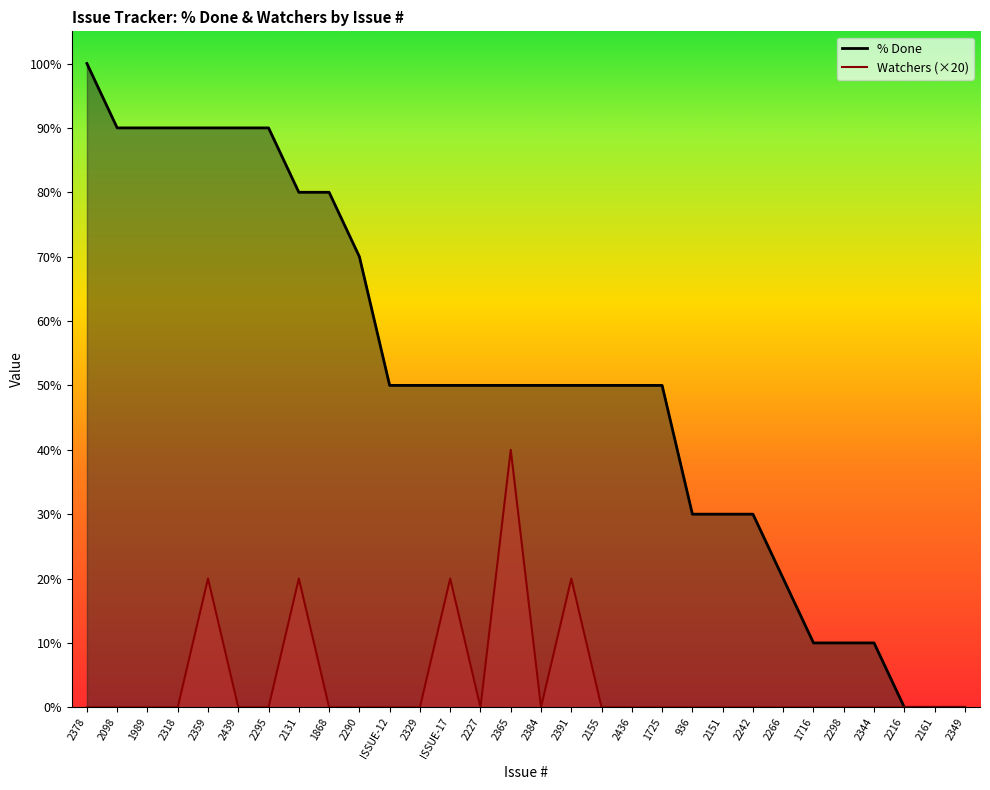

What is the difference between the maximum and minimum values in the Watchers line (×20) series?

40